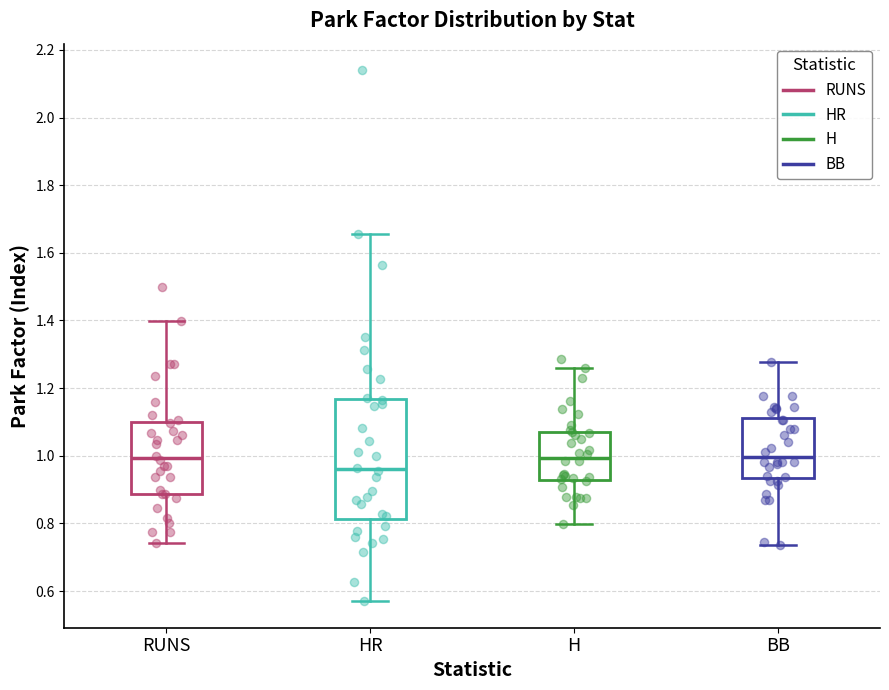

Reading left to right, read every box against the y-axis: the position of its median line, the range the box covers, and the ends of its whiskers. The values are not printed on the chart, so give them approximately, as read against the axis.

RUNS: median 1.00, box 0.88 to 1.10, whiskers 0.74 to 1.40
HR: median 0.96, box 0.82 to 1.16, whiskers 0.58 to 1.66
H: median 1.00, box 0.92 to 1.08, whiskers 0.80 to 1.26
BB: median 1.00, box 0.94 to 1.12, whiskers 0.74 to 1.28